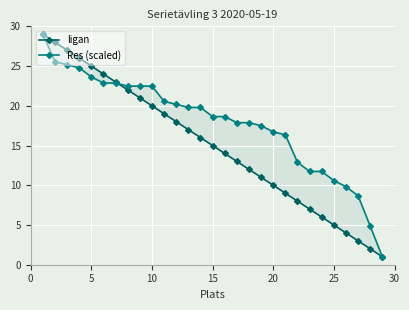

How many lines are shown in the chart?

2